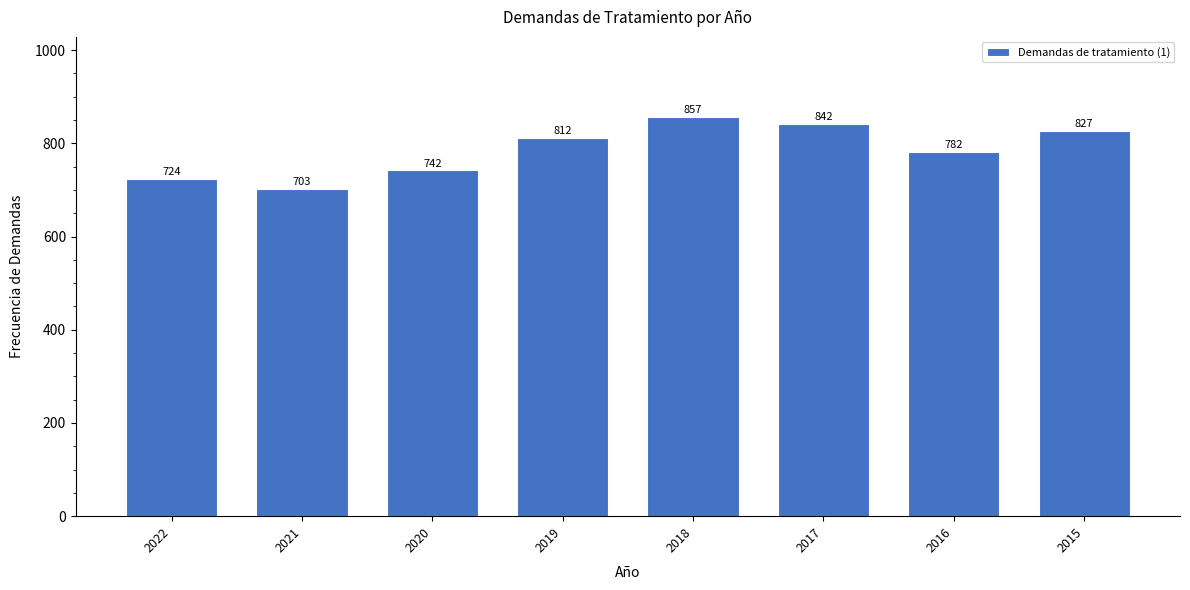

Reading left to right, extract all data points from this chart.

724	703	742	812	857	842	782	827